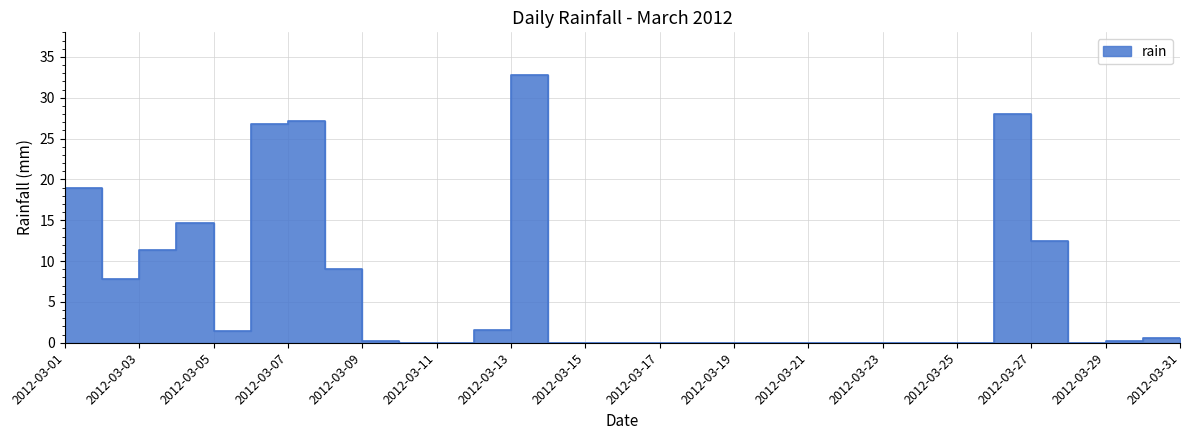

What is the difference between the maximum and minimum values?

32.8